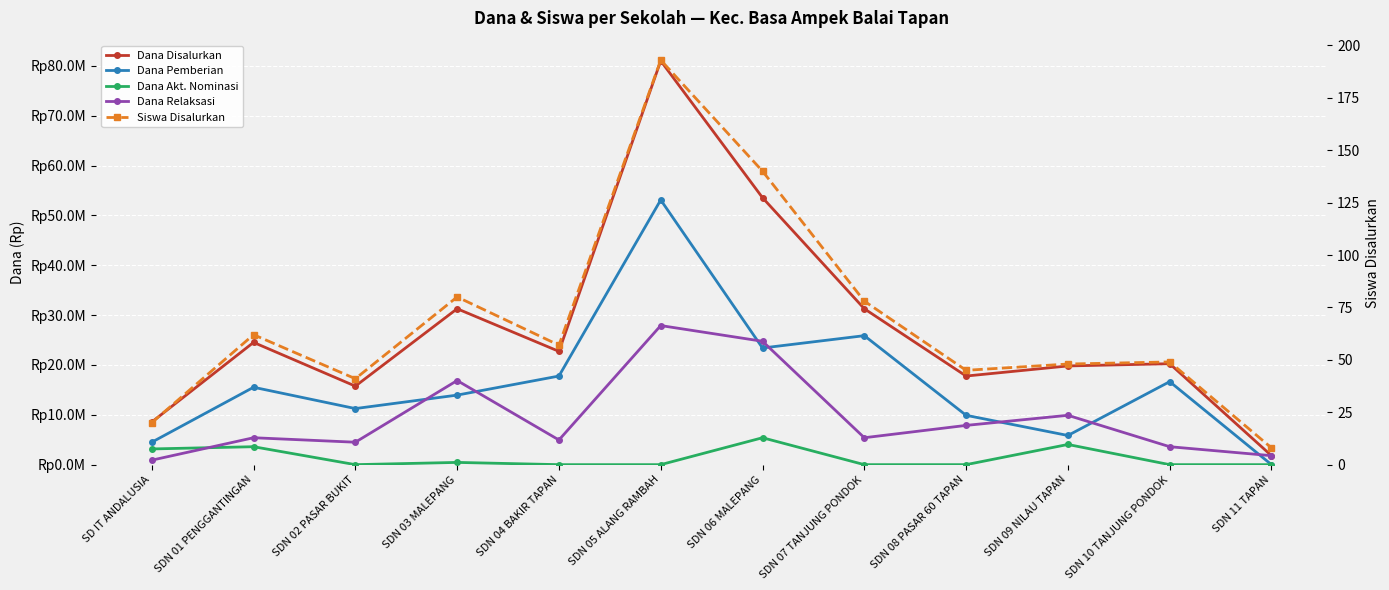

What is the spread (max minus min) of values at SDN 06 MALEPANG?

53549860